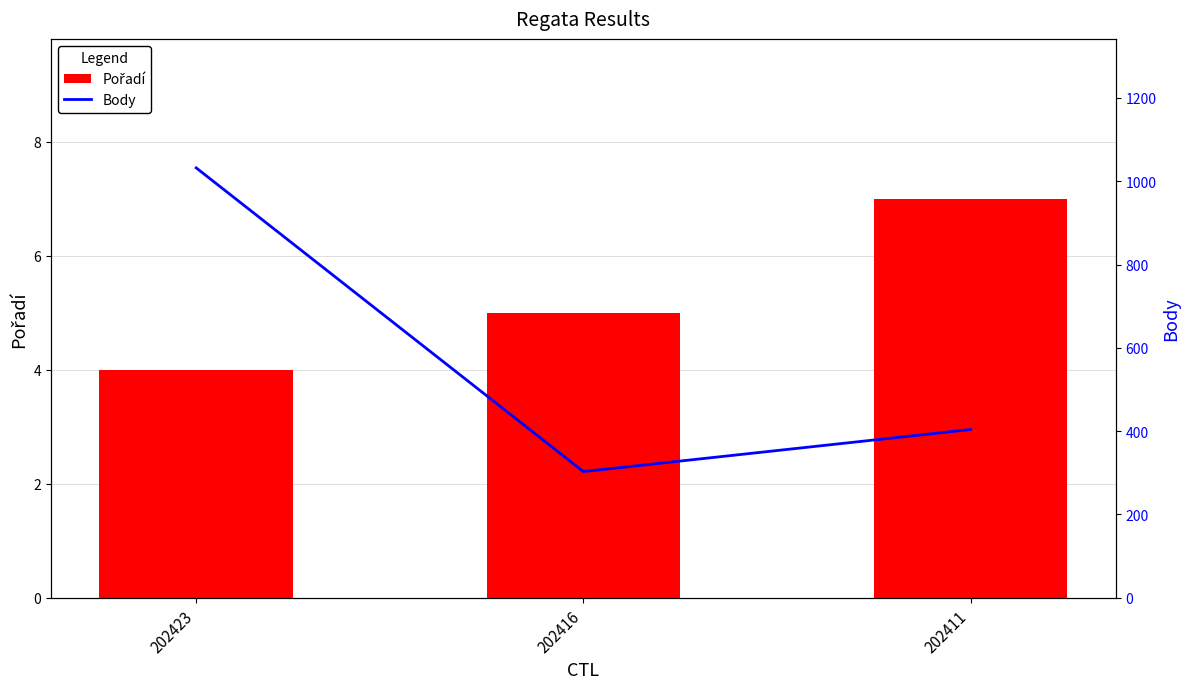

What is the average value of the Pořadí series?

5